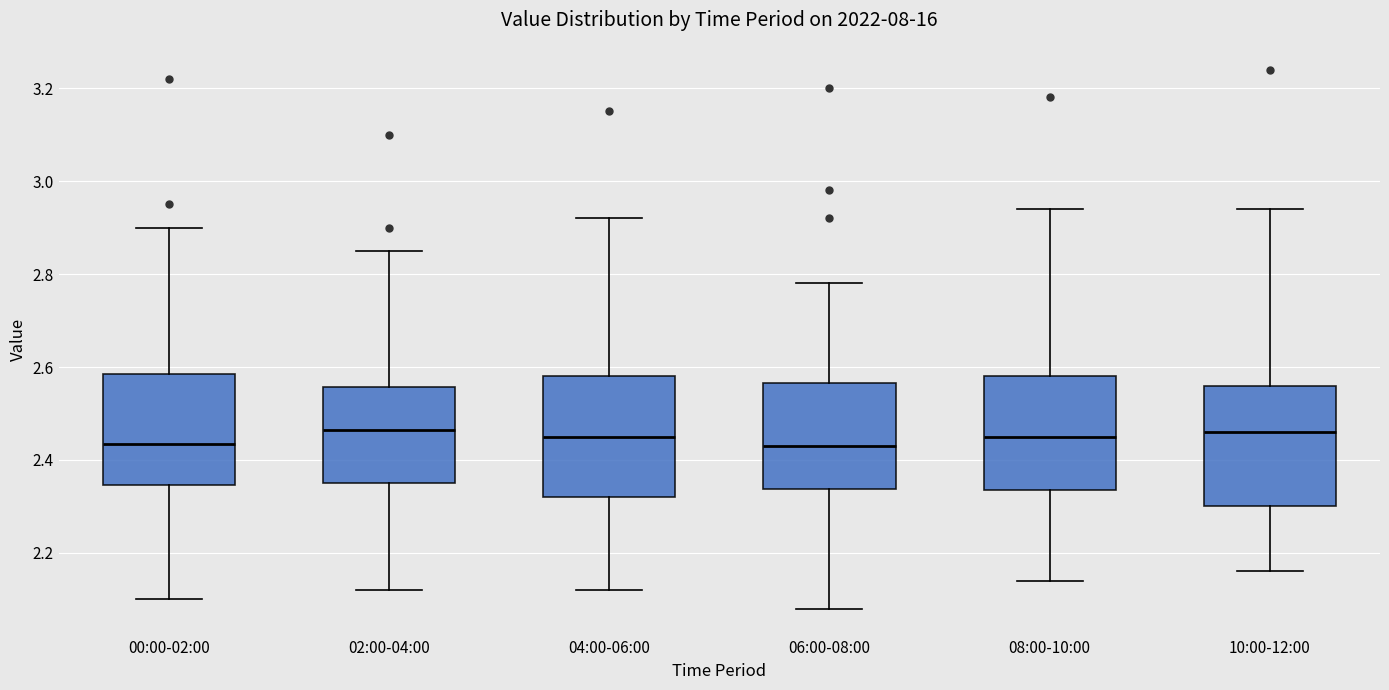

Reading left to right, transcribe this box plot: for each box, give where its median line is, the range the box spans, and where its two whiskers end, as read against the y-axis. The values are not printed on the chart, so give them approximately, as read against the axis.

00:00-02:00: median 2.44, box 2.34 to 2.58, whiskers 2.10 to 2.90
02:00-04:00: median 2.46, box 2.36 to 2.56, whiskers 2.12 to 2.86
04:00-06:00: median 2.46, box 2.32 to 2.58, whiskers 2.12 to 2.92
06:00-08:00: median 2.44, box 2.34 to 2.56, whiskers 2.08 to 2.78
08:00-10:00: median 2.46, box 2.34 to 2.58, whiskers 2.14 to 2.94
10:00-12:00: median 2.46, box 2.30 to 2.56, whiskers 2.16 to 2.94